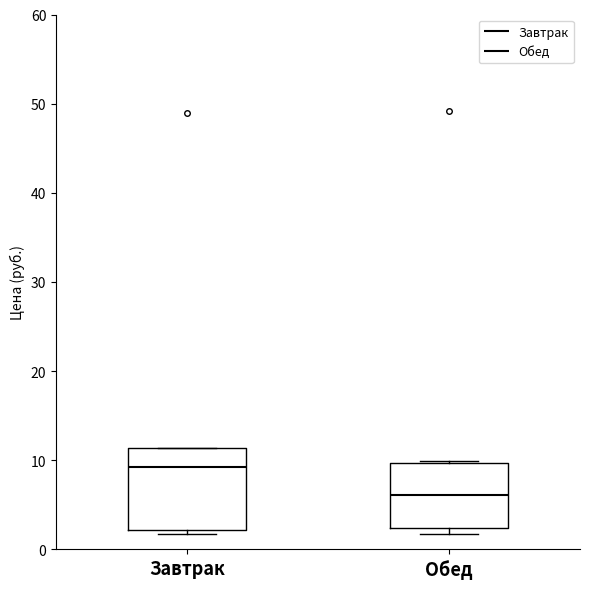

Reading left to right, transcribe this box plot: for each box, give where its median line is, the range the box spans, and where its two whiskers end, as read against the y-axis. The values are not printed on the chart, so give them approximately, as read against the axis.

Завтрак: median 9, box 2 to 11, whiskers 2 (just below the box's lower edge) to 11
Обед: median 6, box 2 to 10, whiskers 2 (just below the box's lower edge) to 10